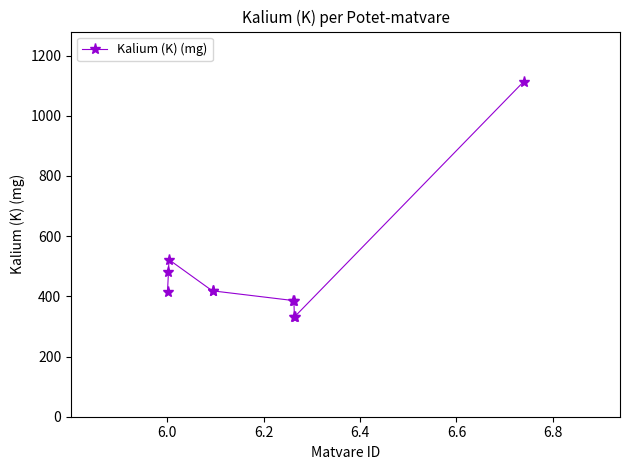

What is the smallest value displayed?

333